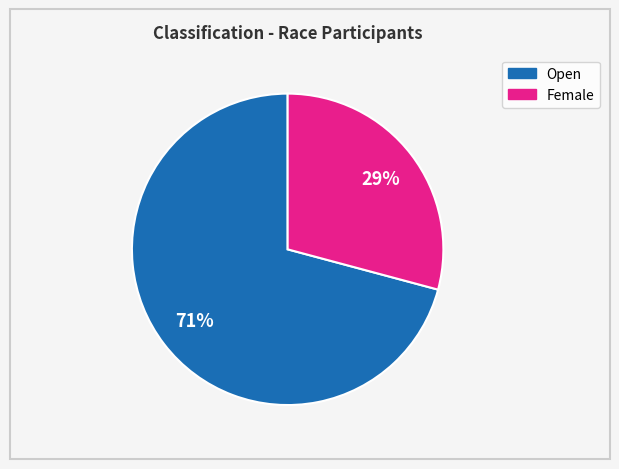

How many slices are in this pie chart?

2